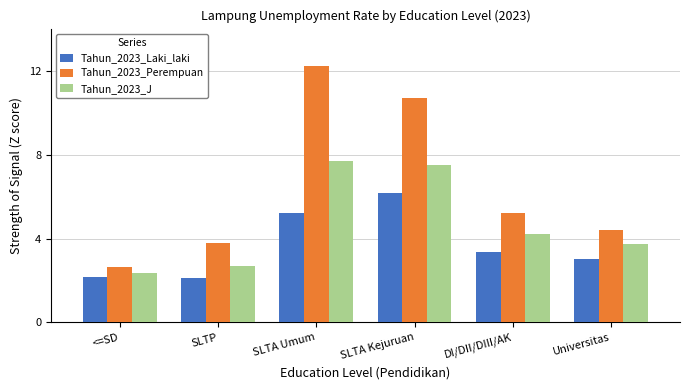

Which series has the largest total across all categories?

Tahun_2023_Perempuan